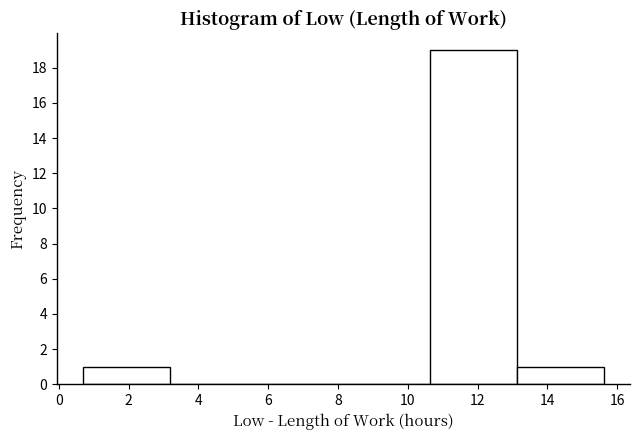

Reading left to right, list every bar in this chart as the range it spans on the x-axis followed by its height. Neither the bar edges nor the heights are printed on the chart, so give them approximately, as read against the axes.

0.8 to 3.2: 1
3.2 to 5.6: 0
5.6 to 8.2: 0
8.2 to 10.6: 0
10.6 to 13.2: 19
13.2 to 15.6: 1